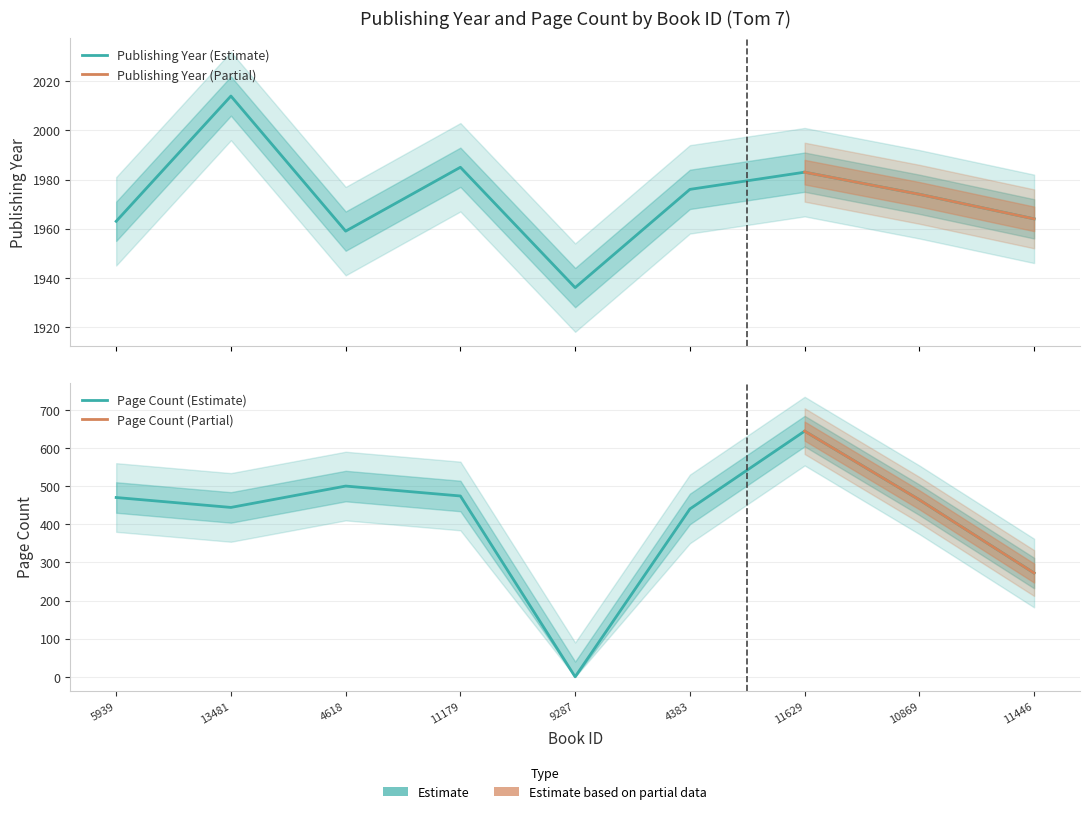

True or false: pageCount and publishingYear cross at least once.

False